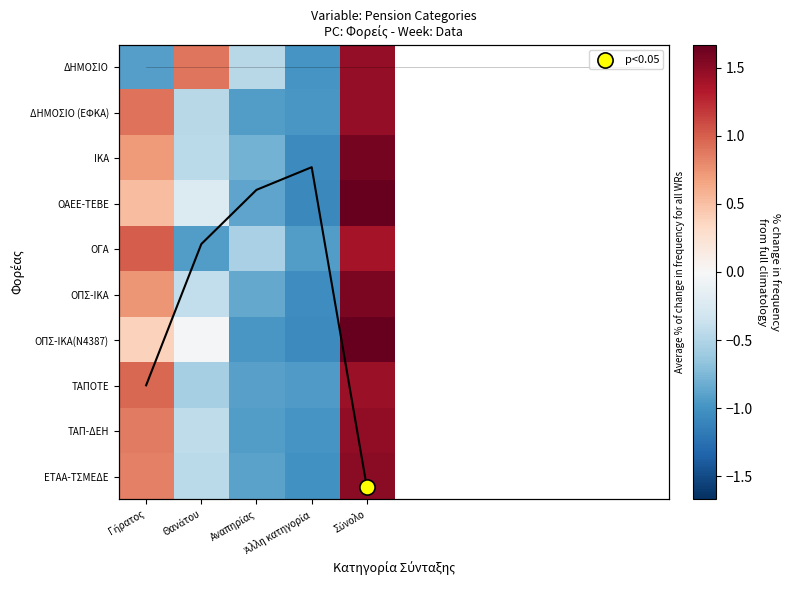

At which category is the sum across all series the highest?

Σύνολο